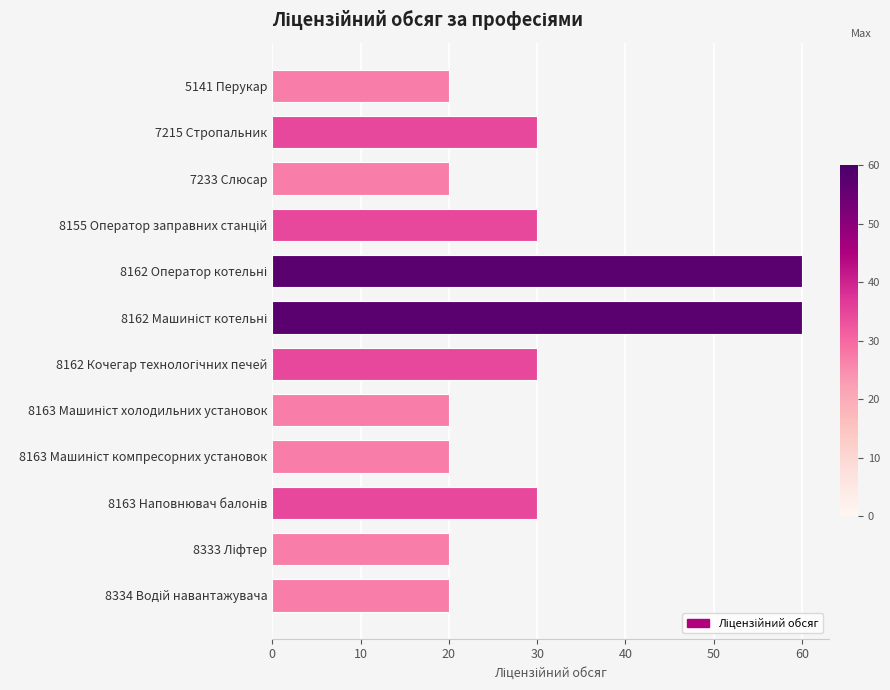

What is the label of the 10th bar from the bottom?

7233 Слюсар